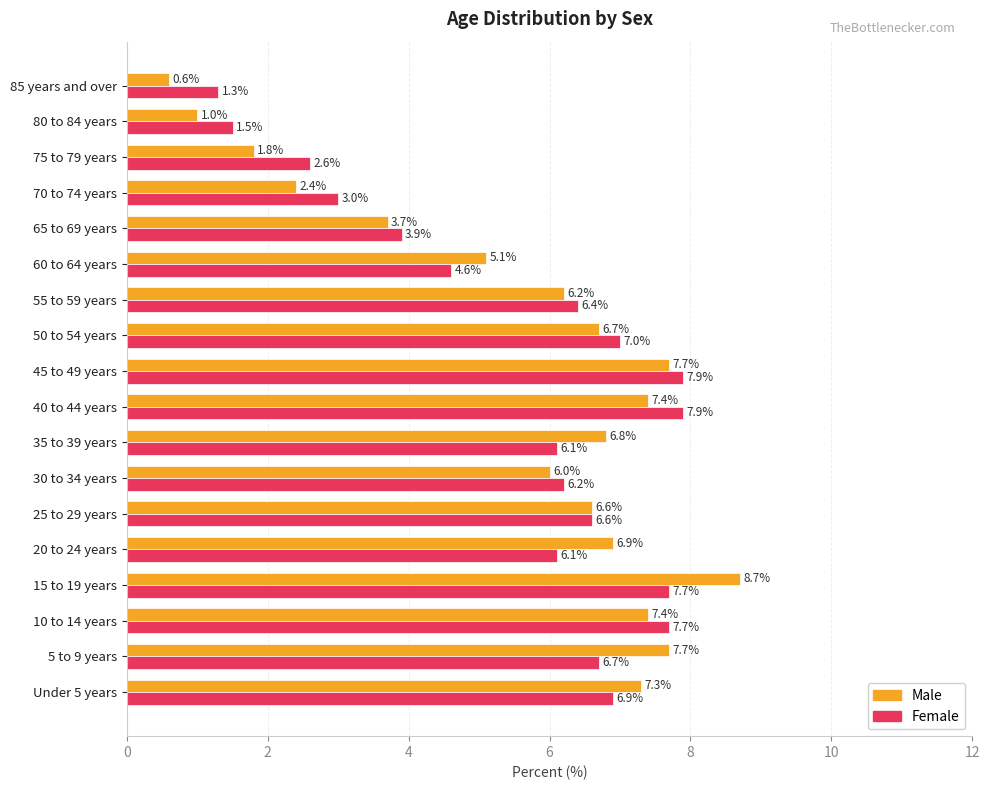

Is it true that Male equals 11.1 at 25 to 29 years?

False